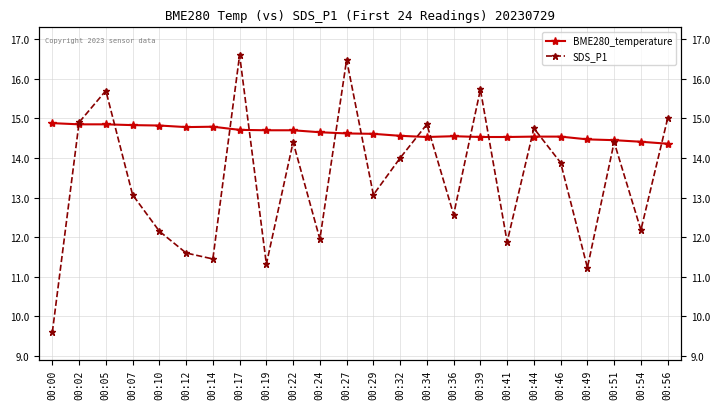

In BME280_temperature, how many points are higher than both neighbors (excluding endpoints)?

2